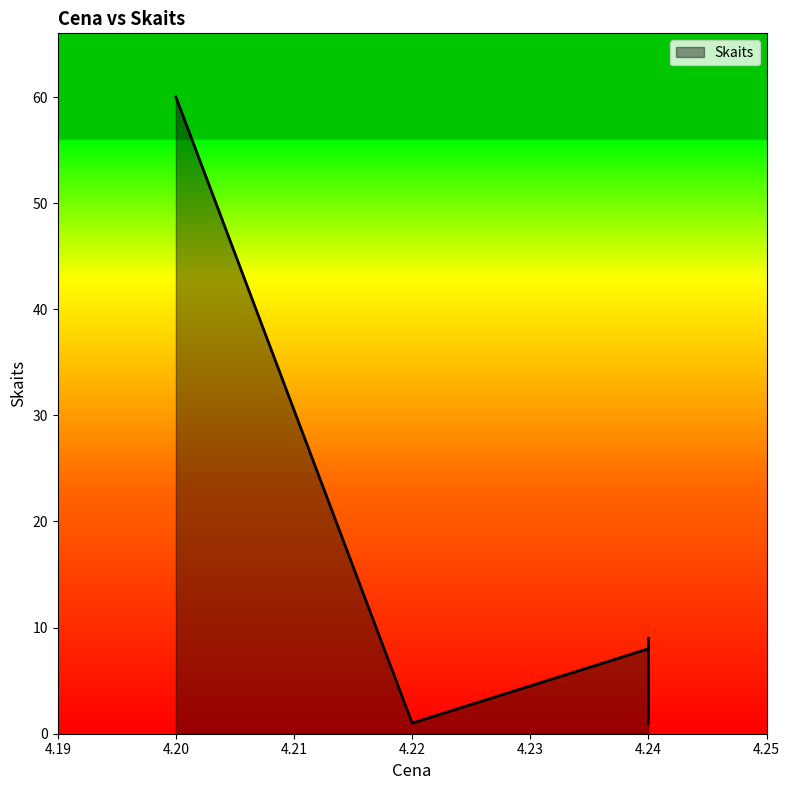

At which label is the value closest to 30?

4.24